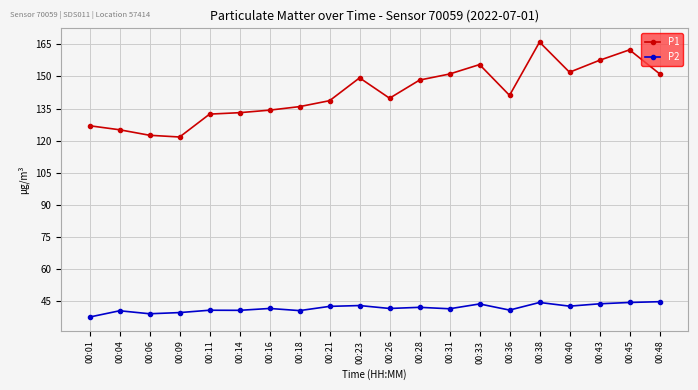

At how many categories does at least one series exceed 119?

20